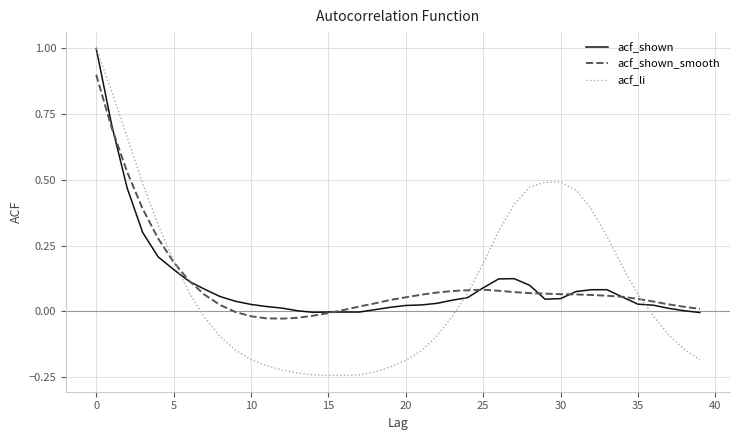

What is the greatest value displayed?

1.0